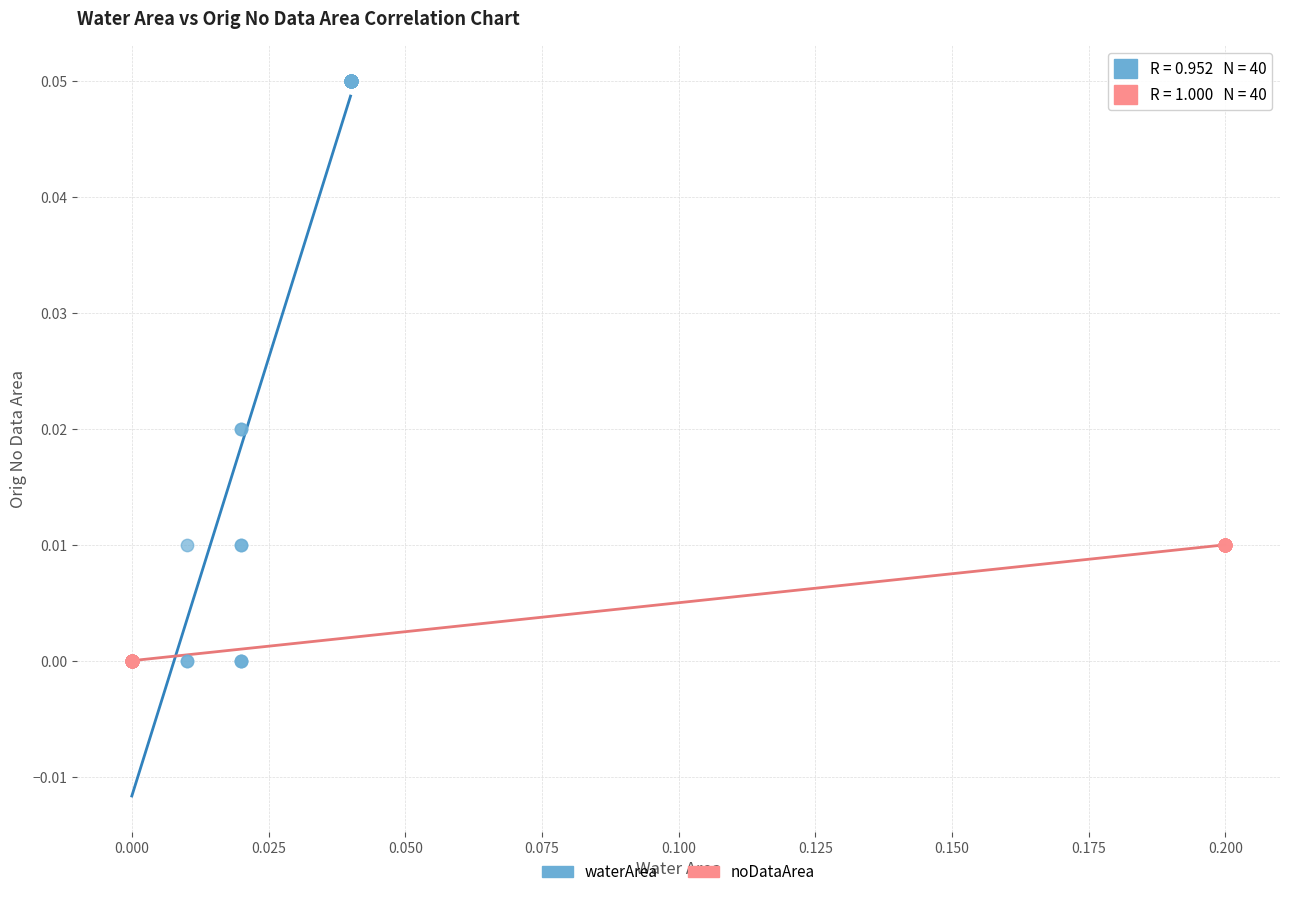

Which series reaches the maximum Y coordinate?

waterArea